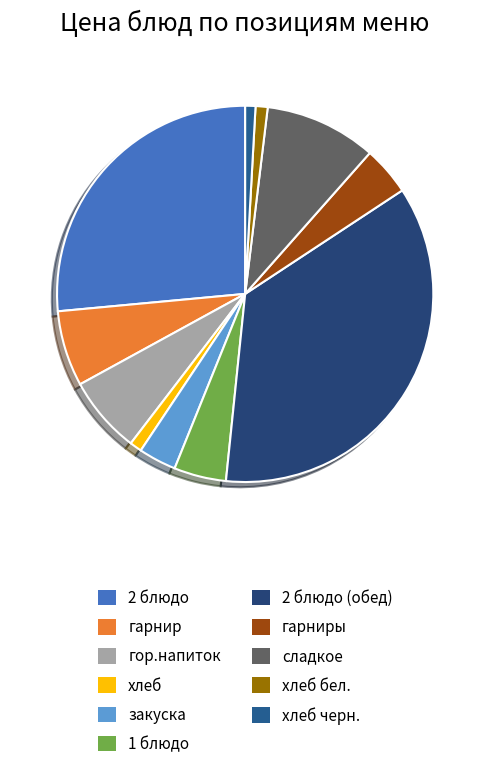

What percentage is the гарнир slice, to the nearest percent?

6%